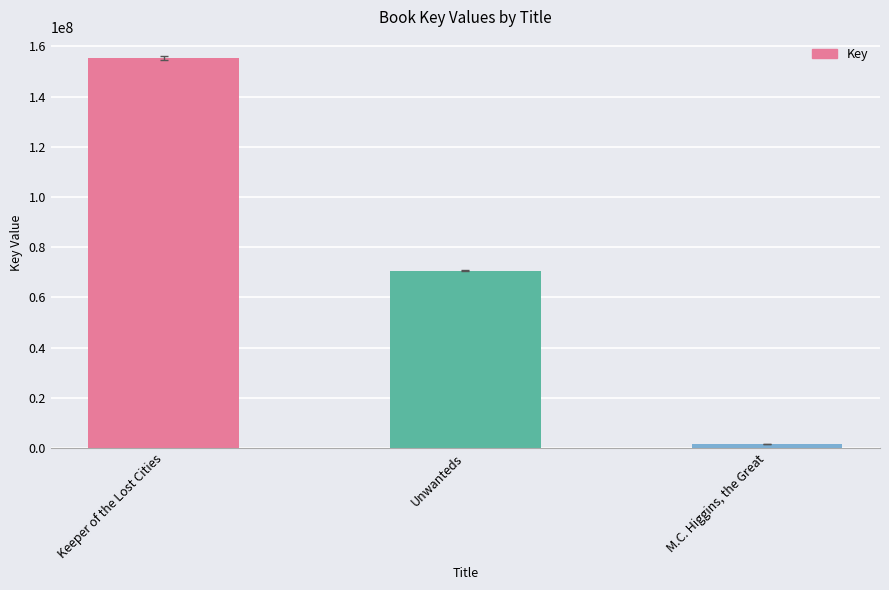

What value does the data have at Keeper of the Lost Cities, to the nearest 10?

155249430